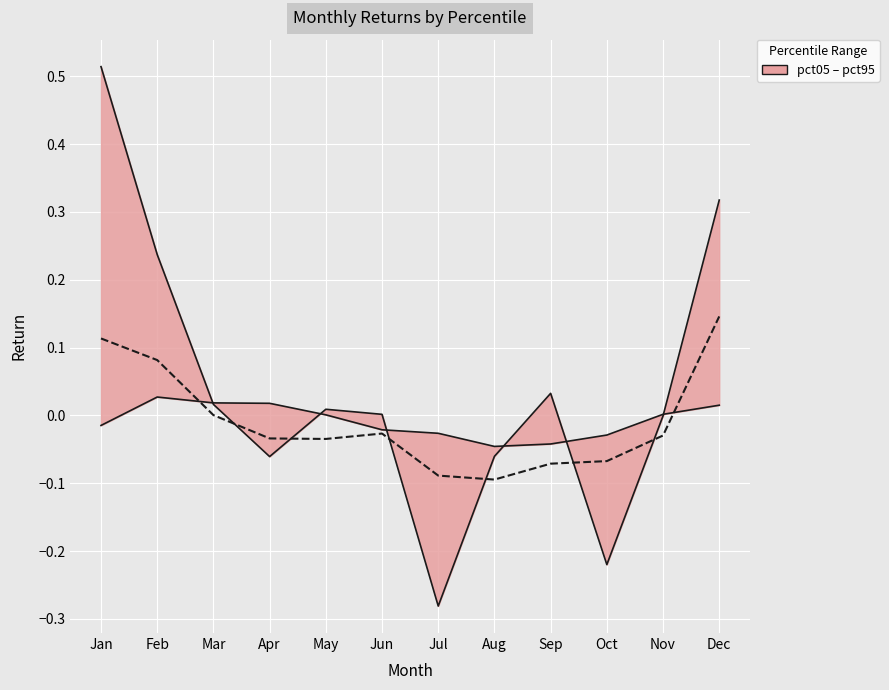

How many lines are shown in the chart?

3